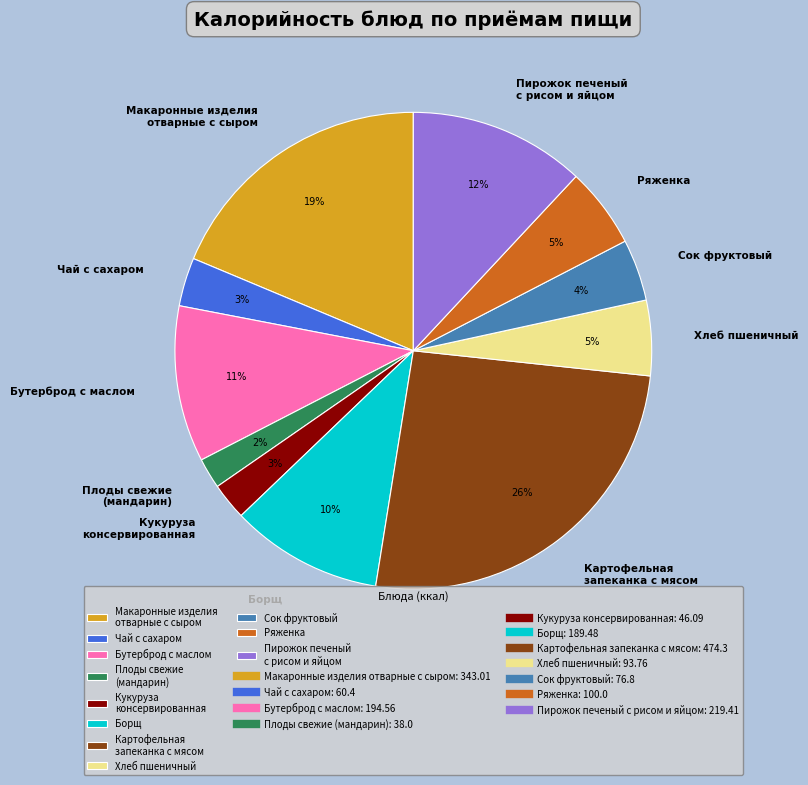

Approximately how many times larger is the value at Чай с сахаром compared to Сок фруктовый?

0.8